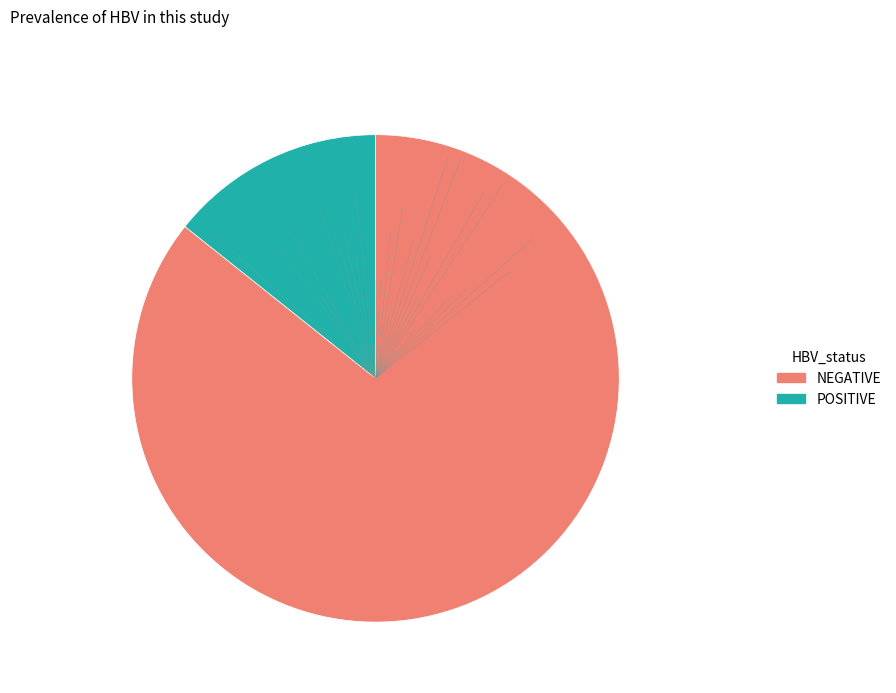

Count the number of slices in the pie.

10